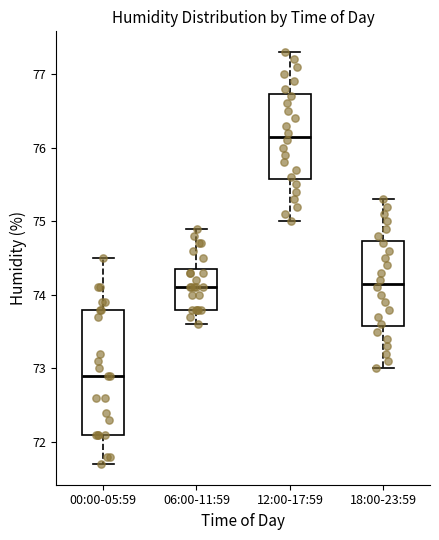

Comparing the boxes themselves (not the whiskers), which one is the tallest?

00:00-05:59